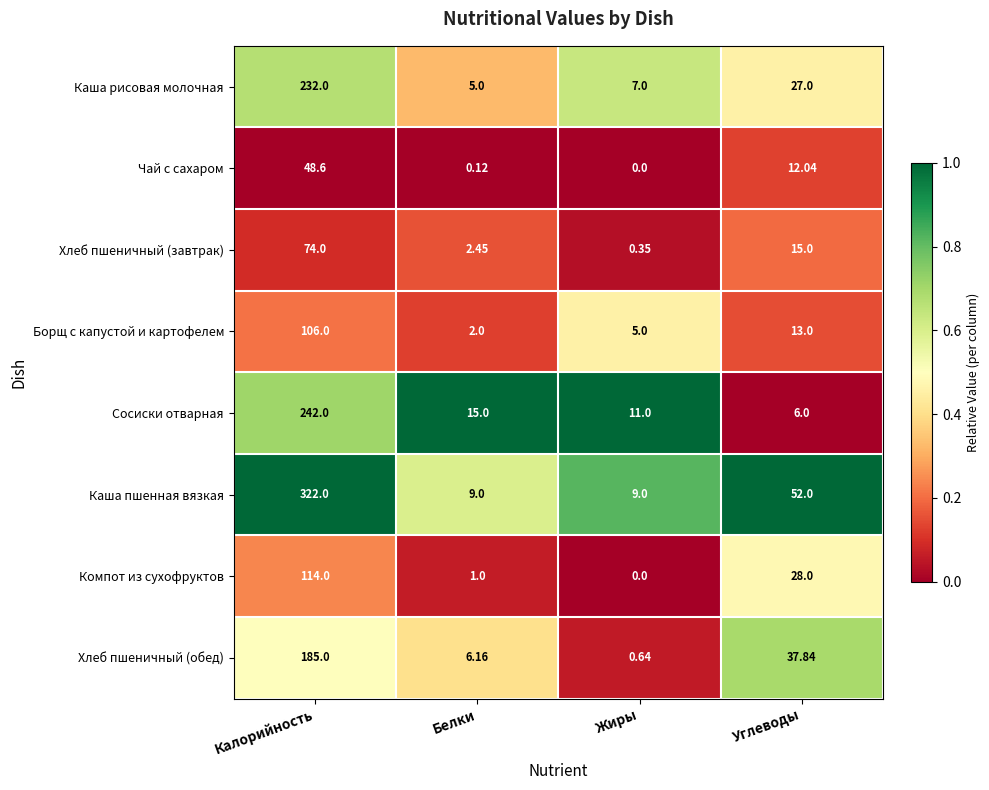

At which category does the chart reach its minimum across all series?

Жиры